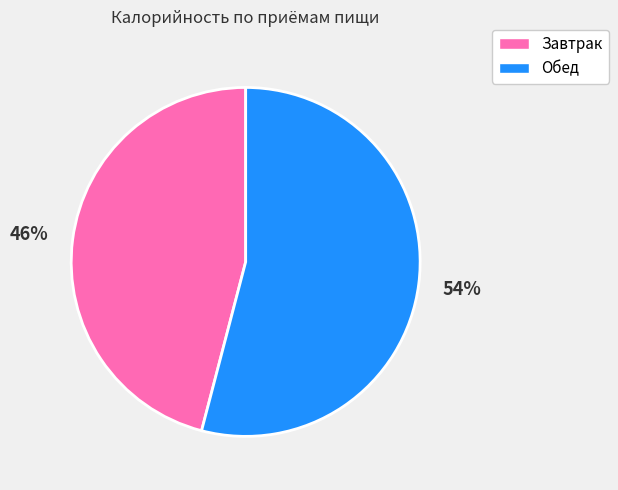

Is the sum of Завтрак and Обед greater than half?

Yes